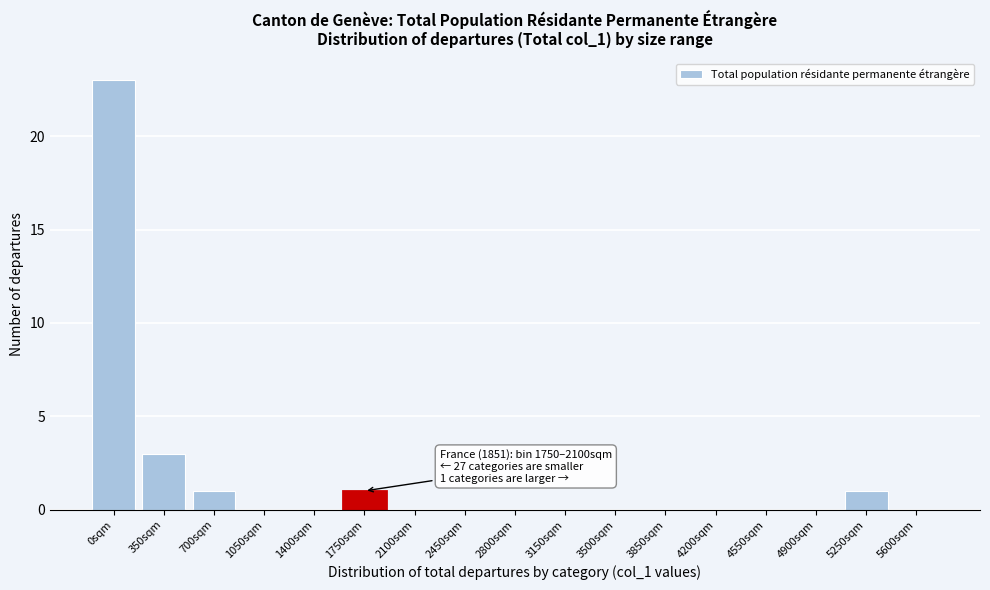

Reading right to left, list all the values displayed in this chart.

5600sqm=0	5250sqm=1	4900sqm=0	4550sqm=0	4200sqm=0	3850sqm=0	3500sqm=0	3150sqm=0	2800sqm=0	2450sqm=0	2100sqm=0	1750sqm=1	1400sqm=0	1050sqm=0	700sqm=1	350sqm=3	0sqm=23